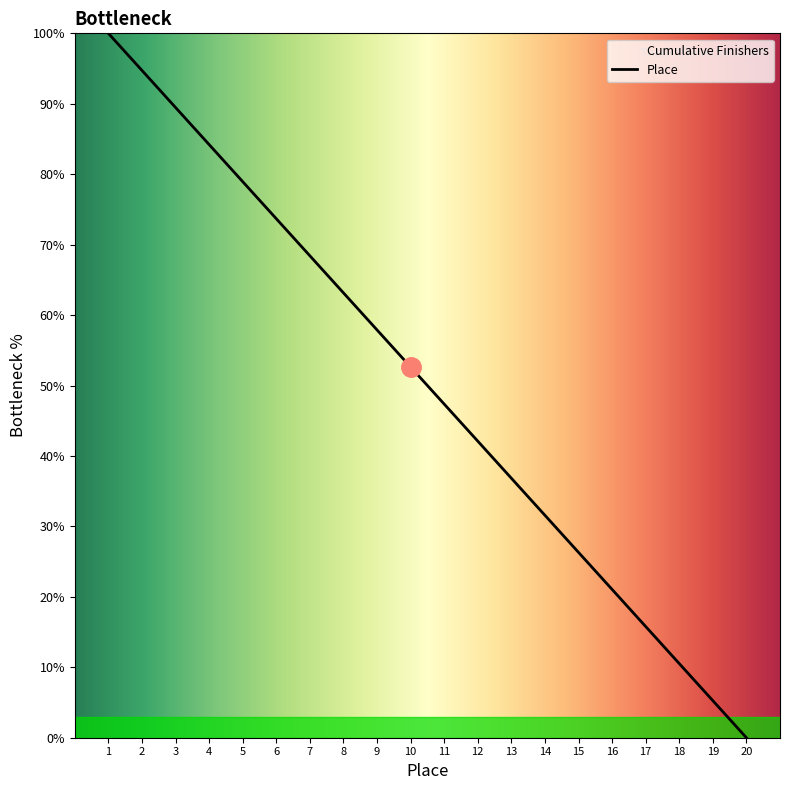

What is the greatest value displayed?

100.0